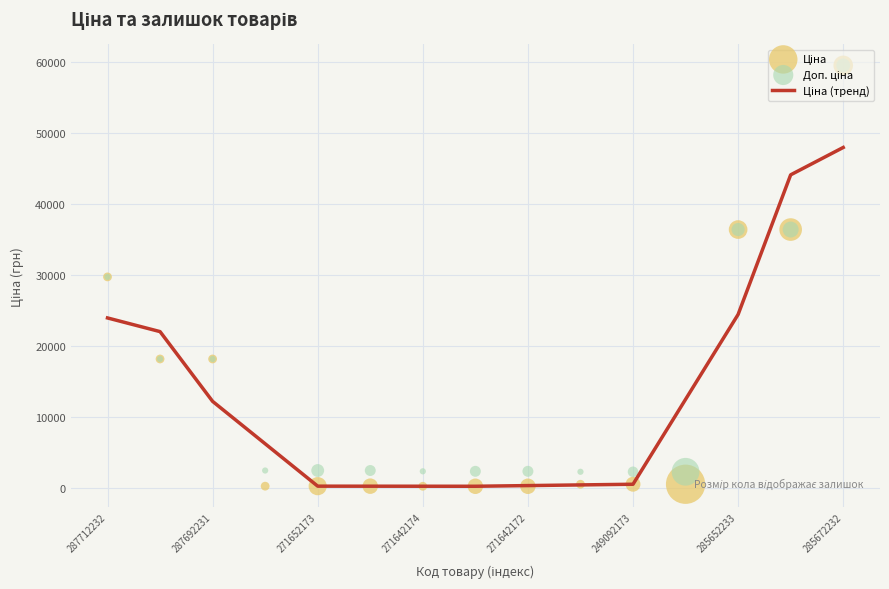

Which series reaches the minimum Y coordinate?

Ціна (тренд)